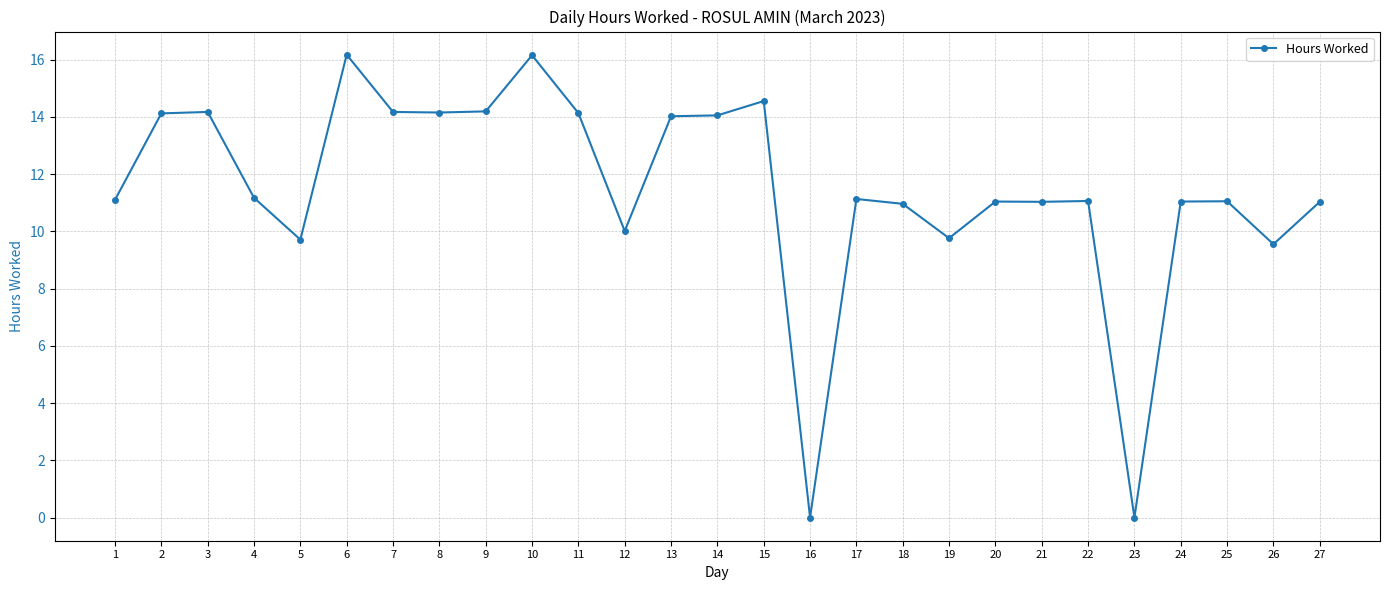

Approximately how many times larger is the value at 15 compared to 4?

1.3